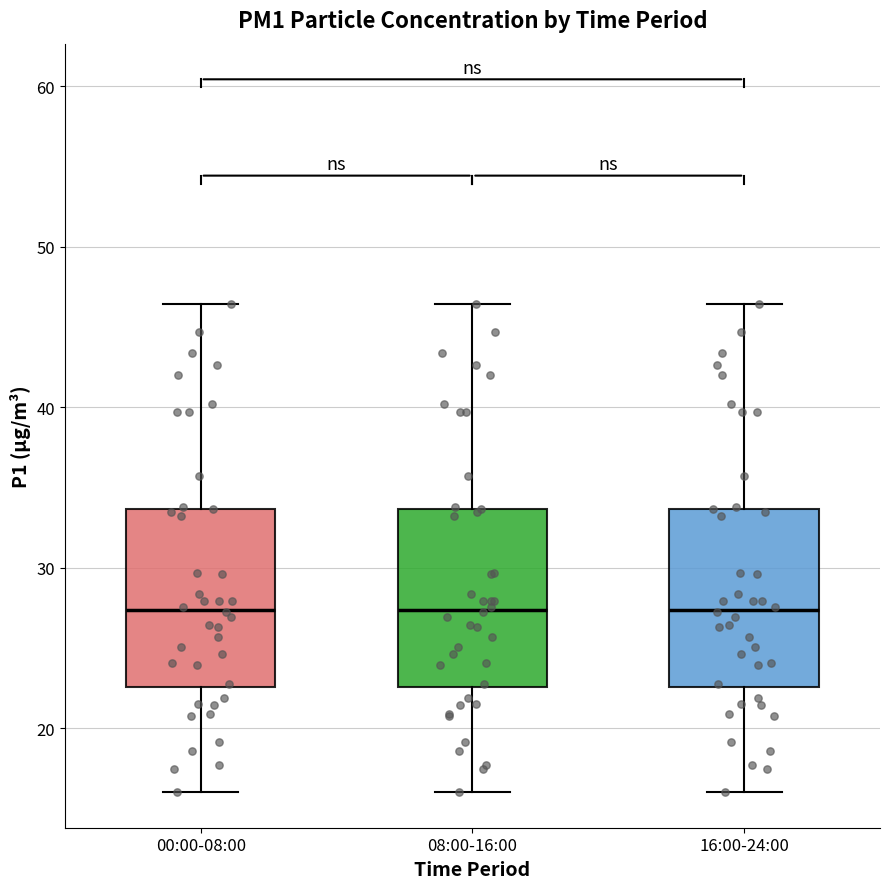

Reading left to right, read every box against the y-axis: the position of its median line, the range the box covers, and the ends of its whiskers. The values are not printed on the chart, so give them approximately, as read against the axis.

00:00-08:00: median 27, box 23 to 34, whiskers 16 to 46
08:00-16:00: median 27, box 23 to 34, whiskers 16 to 46
16:00-24:00: median 27, box 23 to 34, whiskers 16 to 46